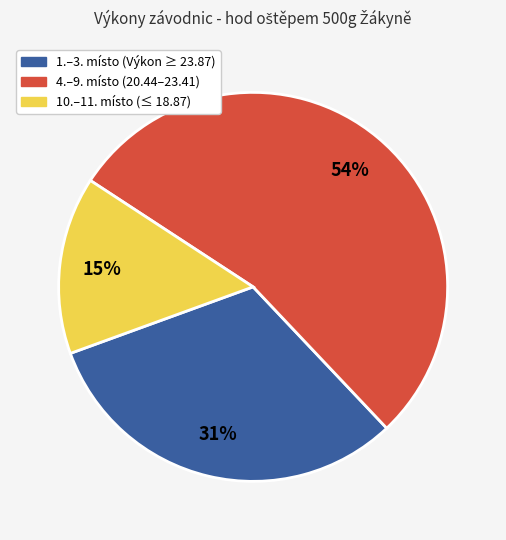

Does any single category account for the majority?

Yes